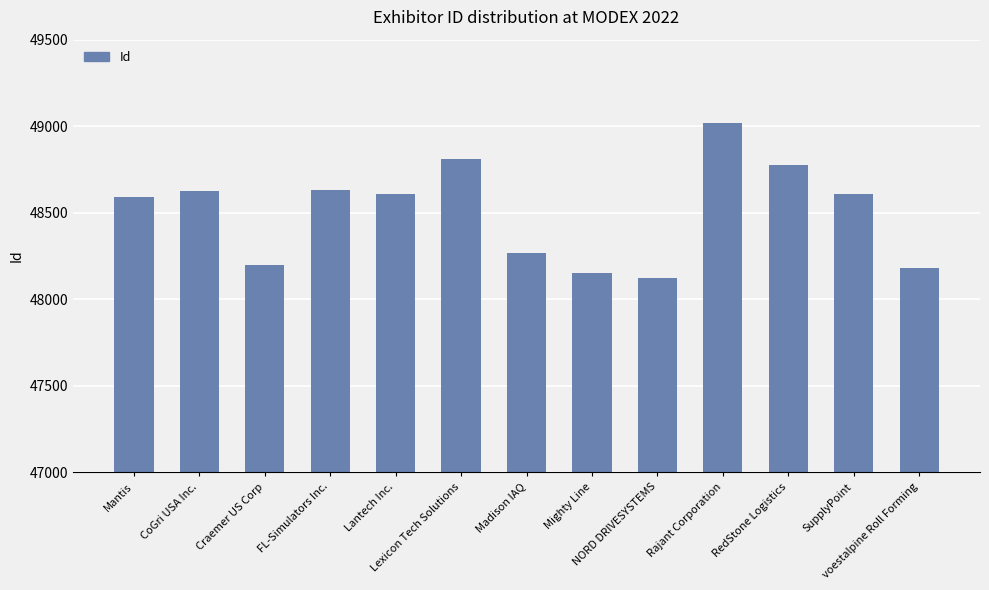

Are the bars grouped side by side (vs. stacked)?

No